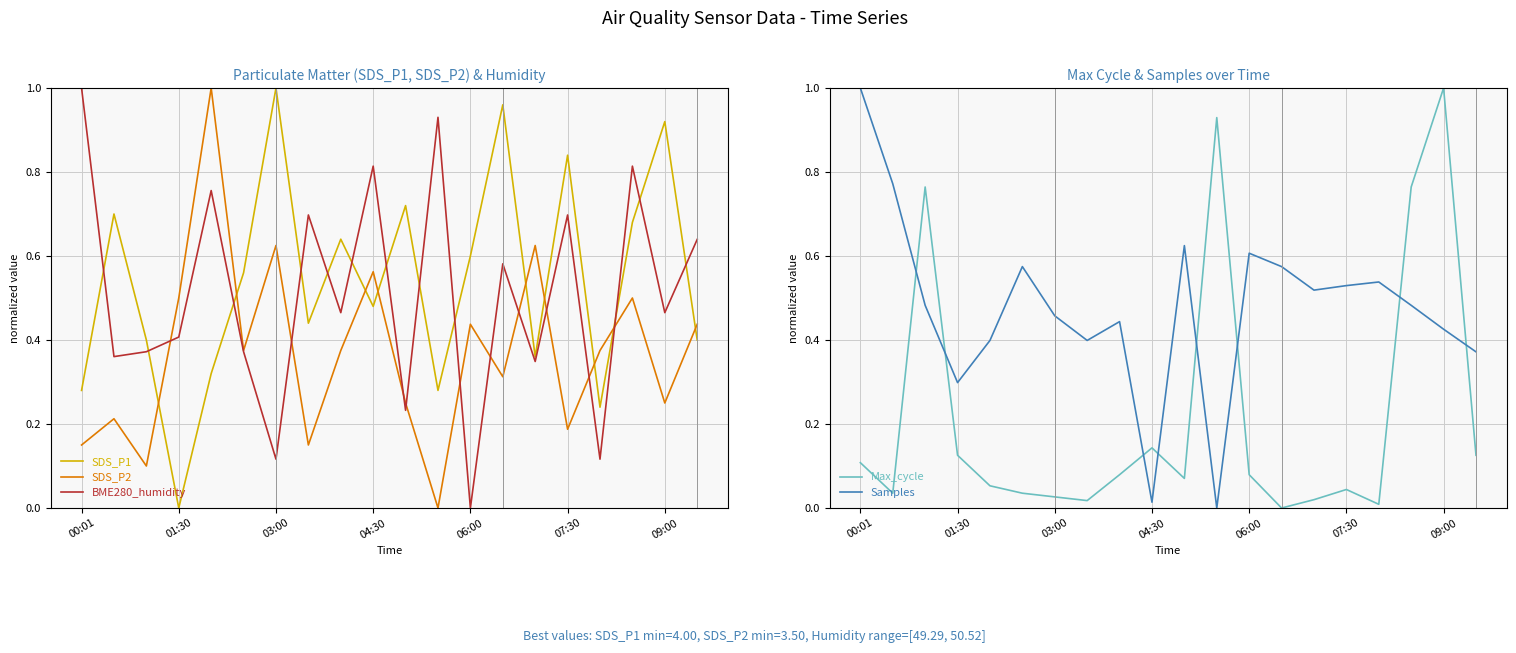

What is the difference between the second highest and second lowest values in the SDS_P2 series?

0.5